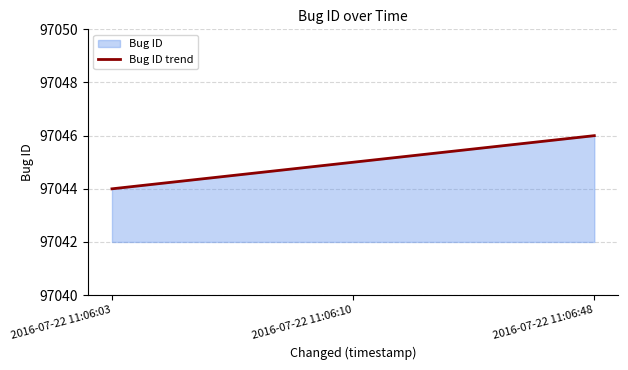

What is the change in value from 2016-07-22 11:06:03 to 2016-07-22 11:06:48?

+2